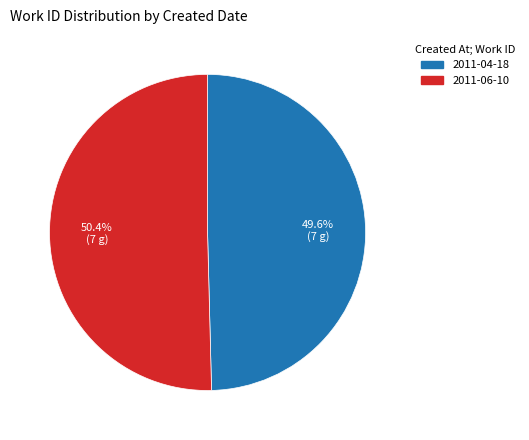

What percentage is the 2011-04-18 slice, to the nearest percent?

50%